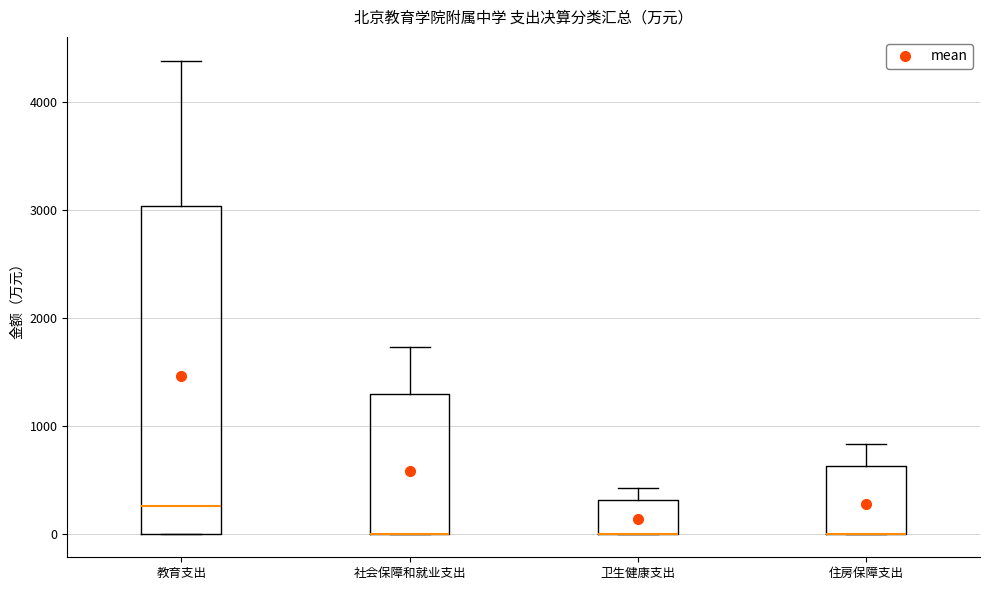

Reading left to right, transcribe this box plot: for each box, give where its median line is, the range the box spans, and where its two whiskers end, as read against the y-axis. The values are not printed on the chart, so give them approximately, as read against the axis.

教育支出: median 300, box 0 to 3000, whiskers 0 to 4400
社会保障和就业支出: median 0 (drawn on the box's lower edge), box 0 to 1300, whiskers 0 to 1700
卫生健康支出: median 0 (drawn on the box's lower edge), box 0 to 300, whiskers 0 to 400
住房保障支出: median 0 (drawn on the box's lower edge), box 0 to 600, whiskers 0 to 800